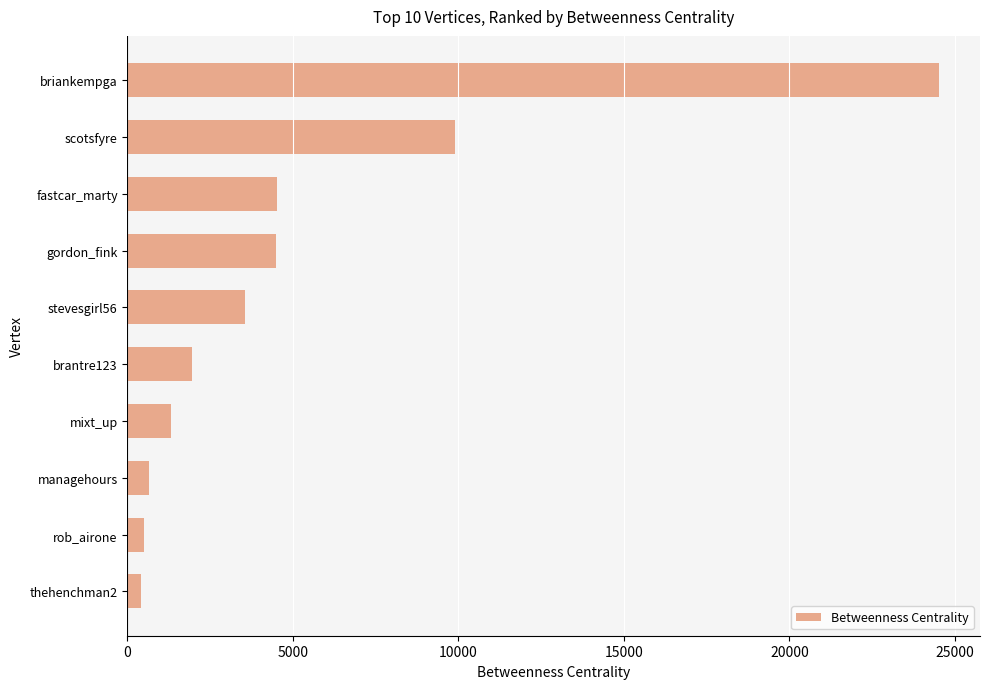

Does the chart contain stacked bars?

No